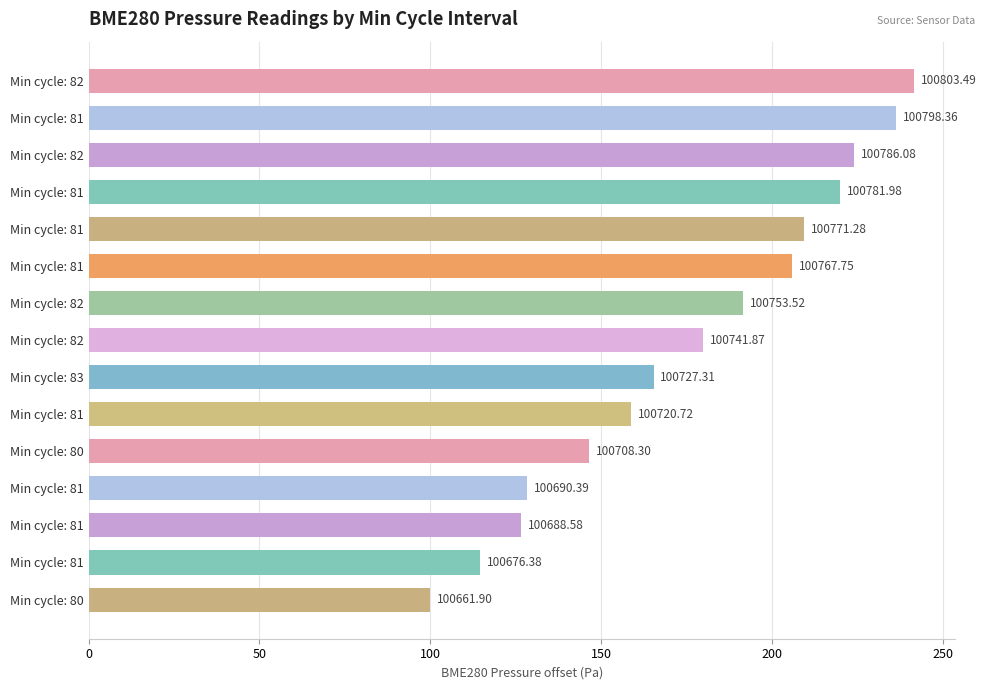

Are the bars horizontal?

Yes